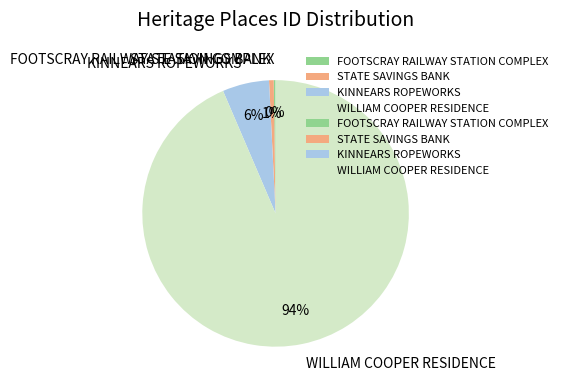

Do STATE SAVINGS BANK and WILLIAM COOPER RESIDENCE together represent more than half of the pie?

Yes